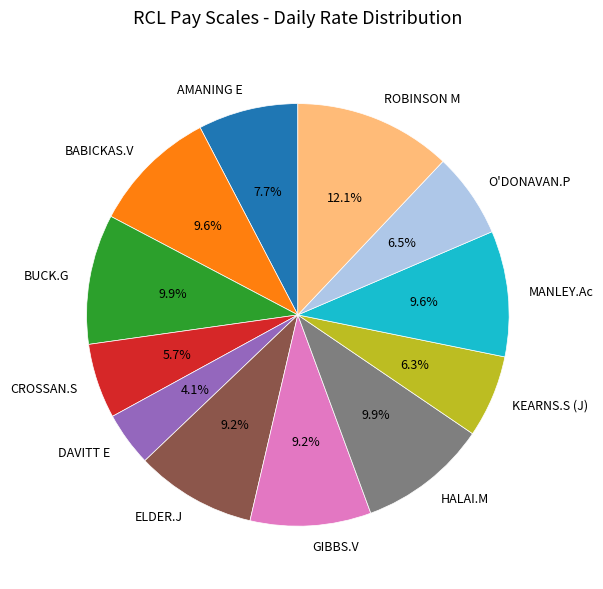

The KEARNS.S (J) slice represents 20% of the pie. True or false?

False